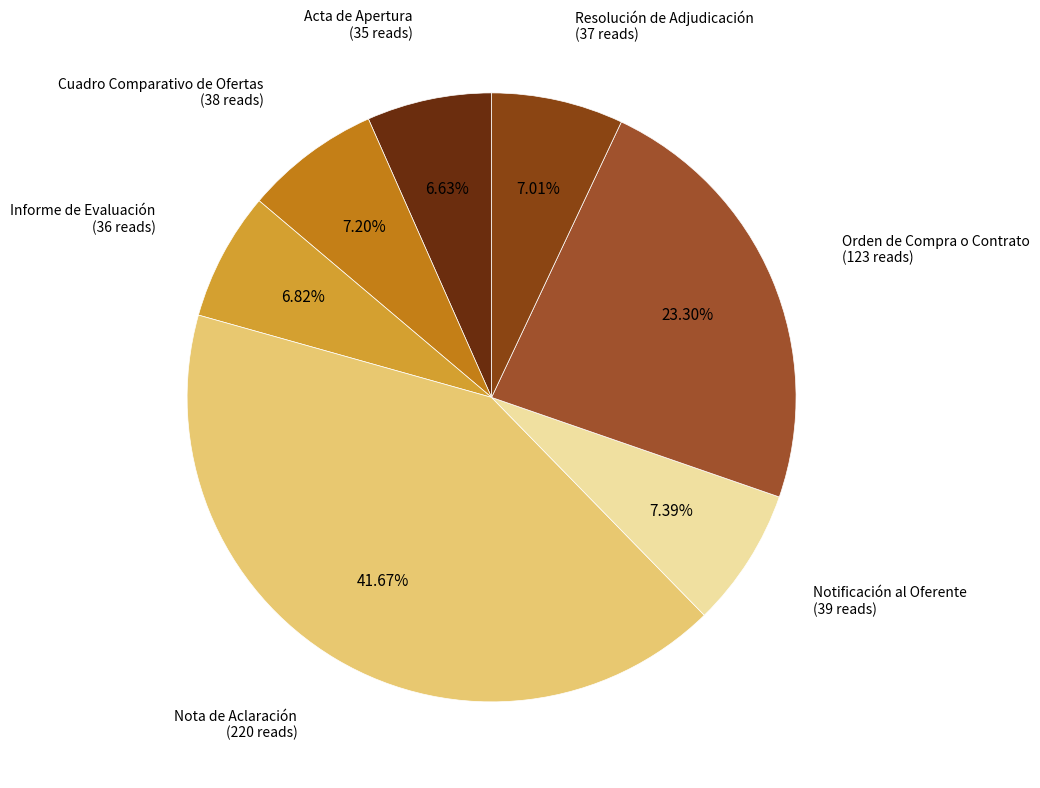

What percentage do Cuadro Comparativo de Ofertas and Acta de Apertura together represent?

13.8%